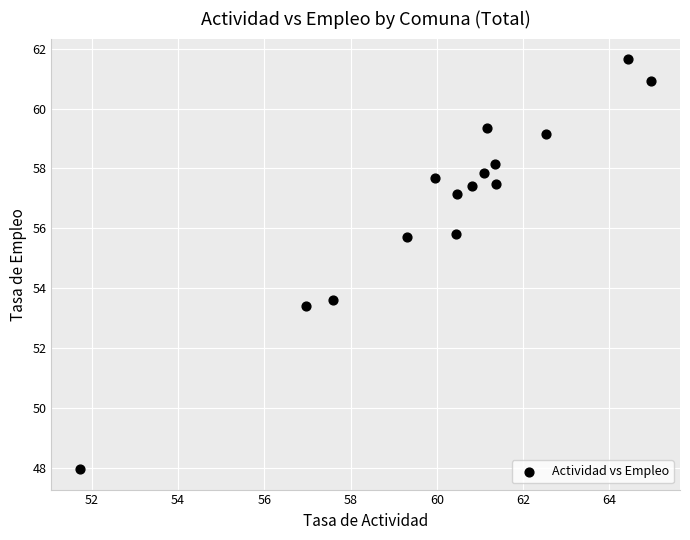

What is the range of Y values (max minus min)?

13.7